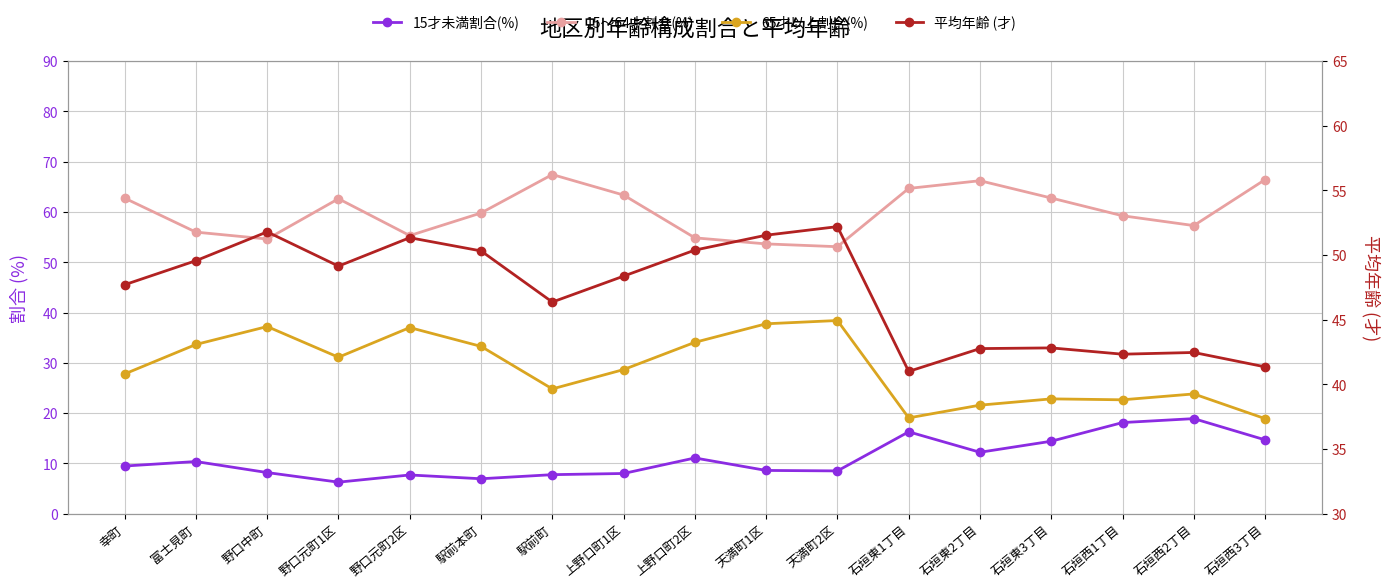

At which label does 15才未満割合(%) first exceed 9?

幸町